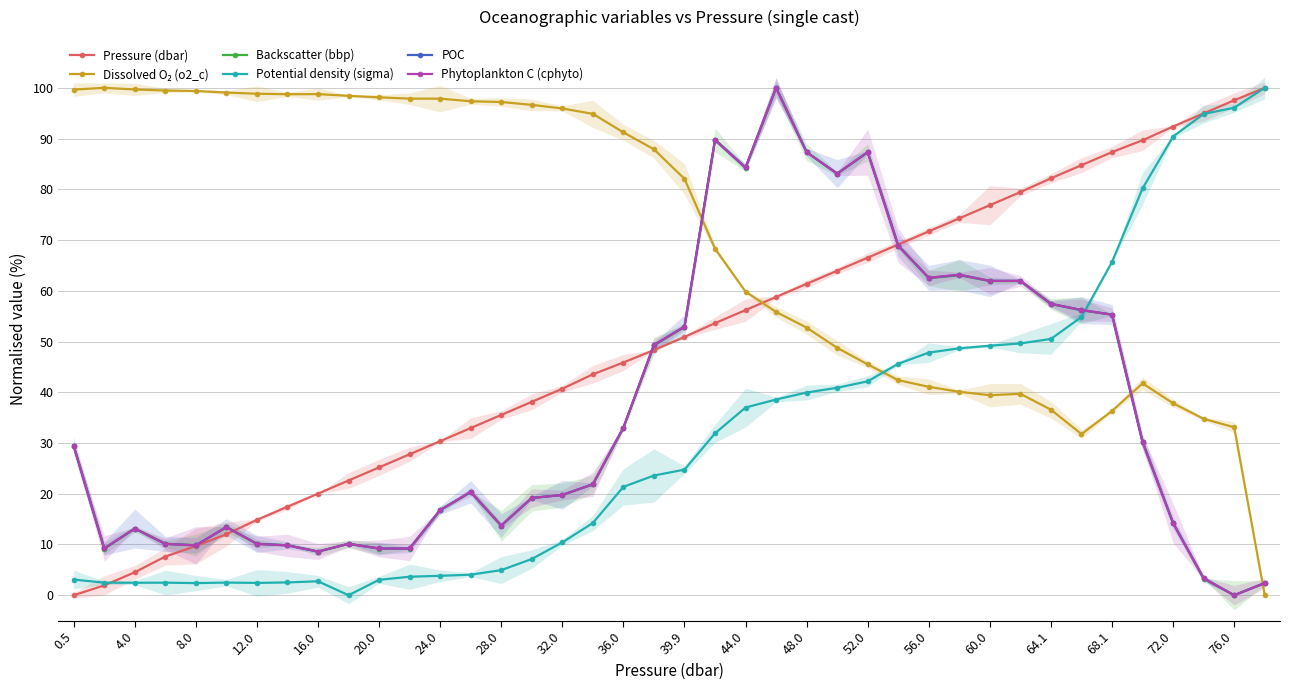

How many values in the Pressure (dbar) series exceed 50?

20